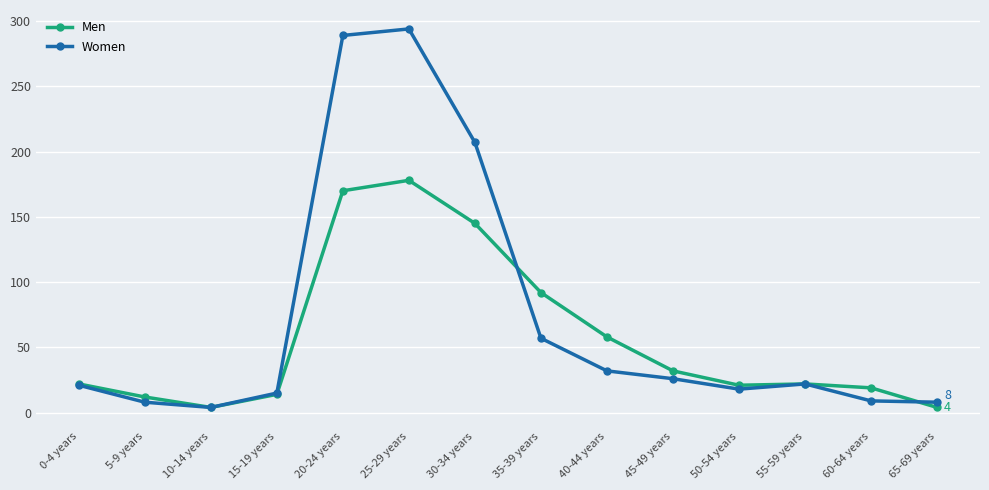

Rank the series by their maximum value, from highest to lowest.

Women, Men